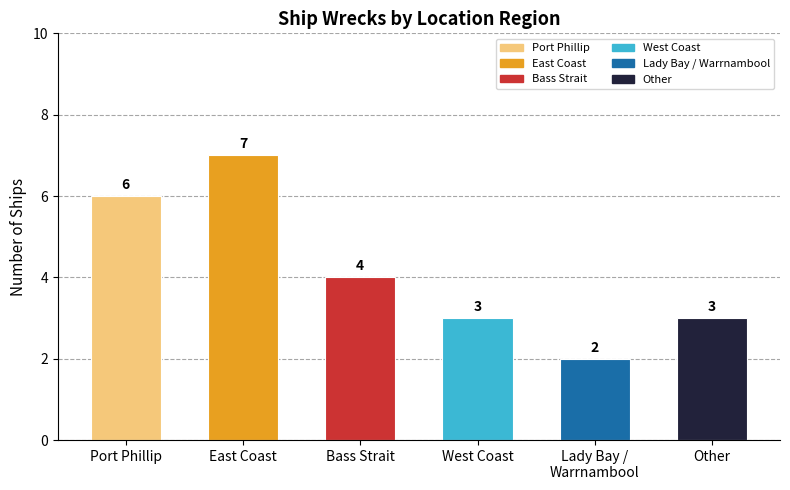

Reading left to right, extract all data points from this chart.

6	7	4	3	2	3